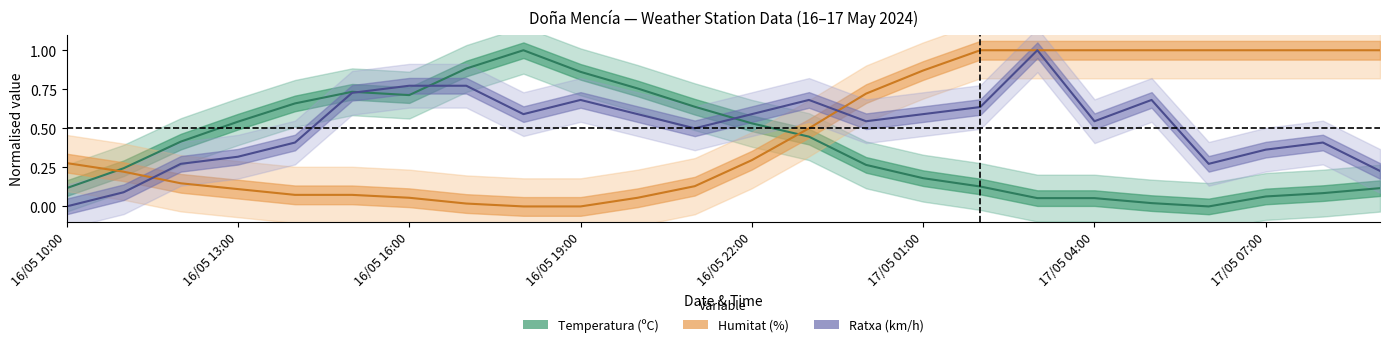

Which category has the highest value in the Temperatura (ºC) series?

8